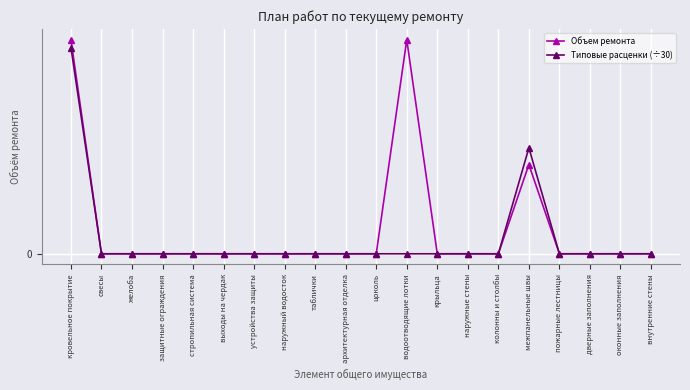

What are all the series names shown in the legend?

Объем ремонта, Типовые расценки (÷30)